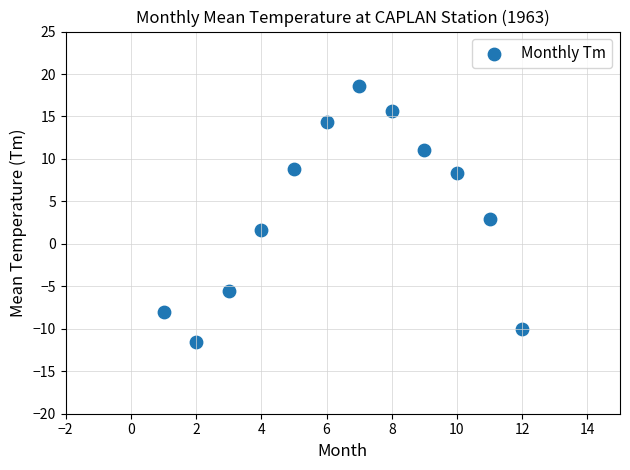

What is the average X value?

6.5